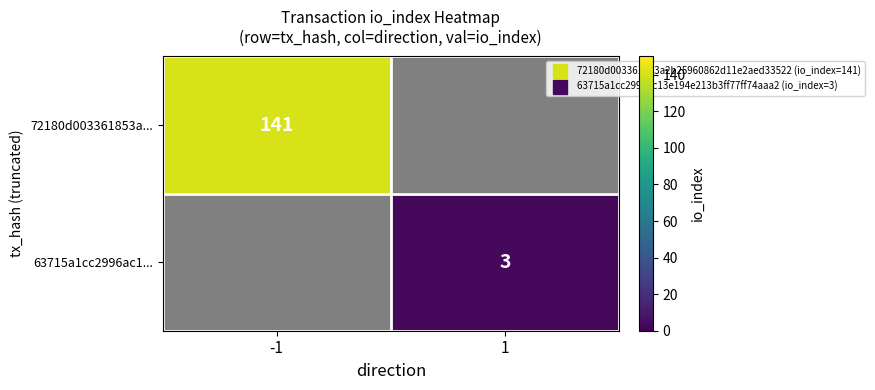

At how many categories does at least one series exceed 138?

1